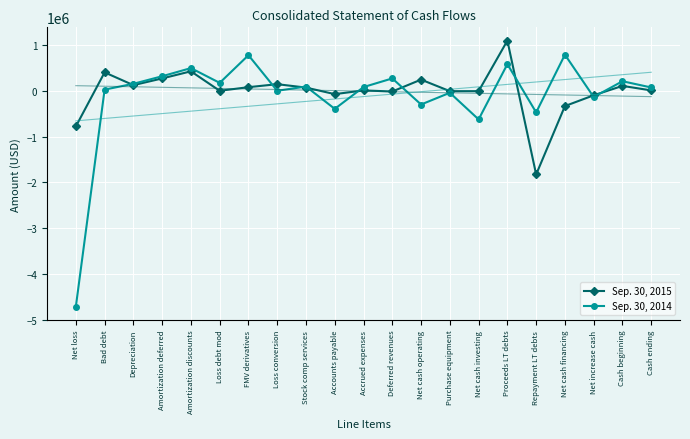

True or false: Sep. 30, 2015 has a value of 243916 at Net cash operating.

True